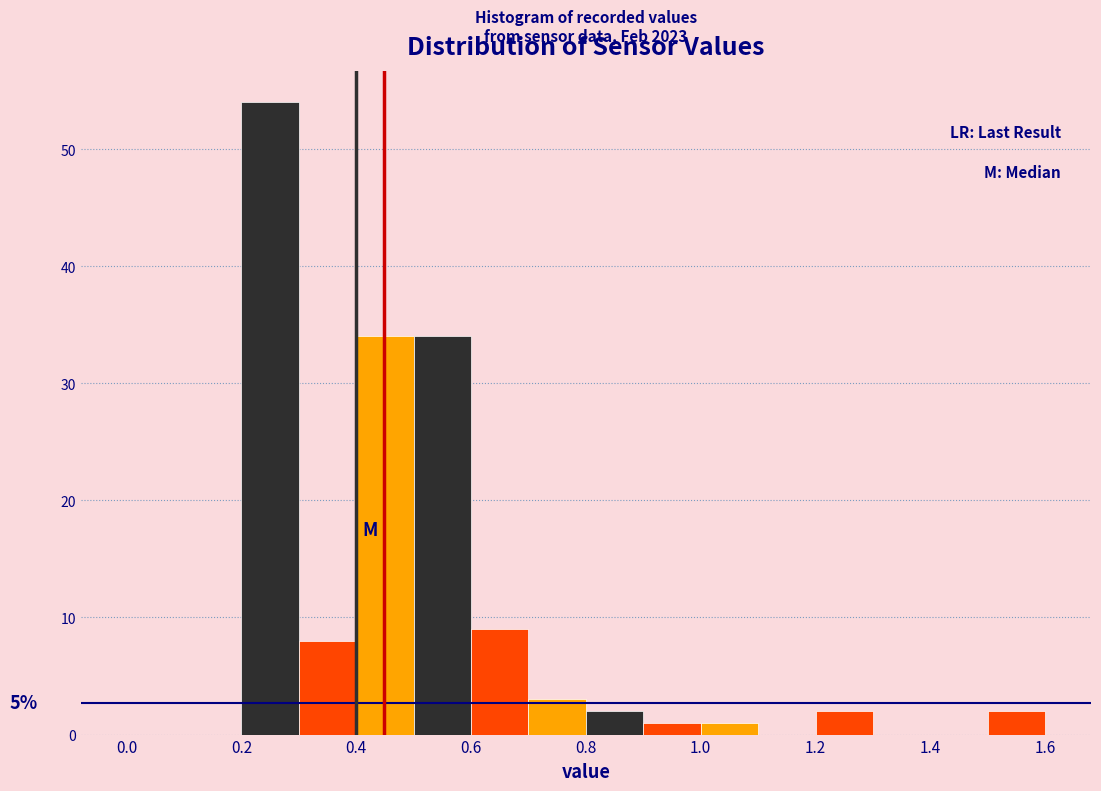

Which range on the x-axis has the tallest bar?

0.2 to 0.3